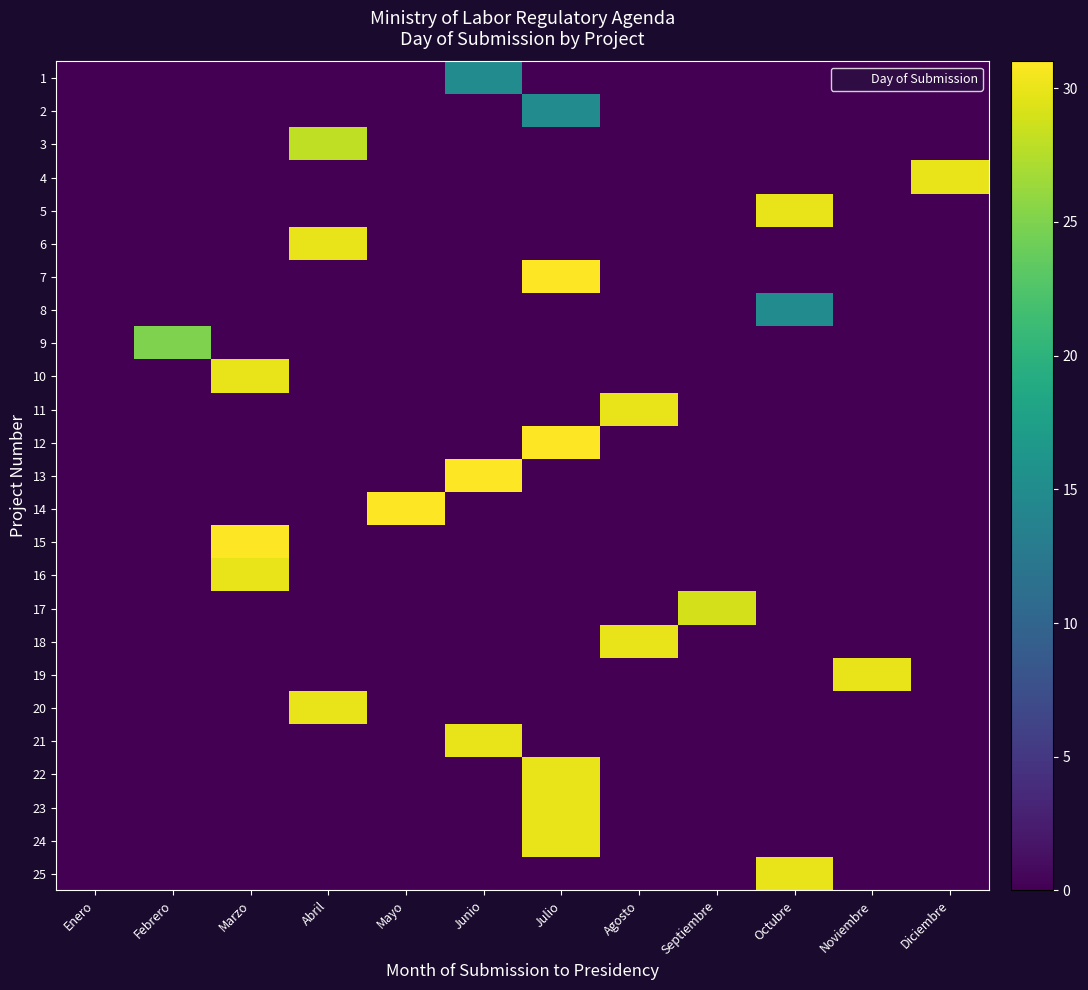

Reading left to right, what are all the values shown in this chart?

1: Enero=0	Febrero=0	Marzo=0	Abril=0	Mayo=0	Junio=15	Julio=0	Agosto=0	Septiembre=0	Octubre=0	Noviembre=0	Diciembre=0
2: Enero=0	Febrero=0	Marzo=0	Abril=0	Mayo=0	Junio=0	Julio=15	Agosto=0	Septiembre=0	Octubre=0	Noviembre=0	Diciembre=0
3: Enero=0	Febrero=0	Marzo=0	Abril=28	Mayo=0	Junio=0	Julio=0	Agosto=0	Septiembre=0	Octubre=0	Noviembre=0	Diciembre=0
4: Enero=0	Febrero=0	Marzo=0	Abril=0	Mayo=0	Junio=0	Julio=0	Agosto=0	Septiembre=0	Octubre=0	Noviembre=0	Diciembre=30
5: Enero=0	Febrero=0	Marzo=0	Abril=0	Mayo=0	Junio=0	Julio=0	Agosto=0	Septiembre=0	Octubre=30	Noviembre=0	Diciembre=0
6: Enero=0	Febrero=0	Marzo=0	Abril=30	Mayo=0	Junio=0	Julio=0	Agosto=0	Septiembre=0	Octubre=0	Noviembre=0	Diciembre=0
7: Enero=0	Febrero=0	Marzo=0	Abril=0	Mayo=0	Junio=0	Julio=31	Agosto=0	Septiembre=0	Octubre=0	Noviembre=0	Diciembre=0
8: Enero=0	Febrero=0	Marzo=0	Abril=0	Mayo=0	Junio=0	Julio=0	Agosto=0	Septiembre=0	Octubre=15	Noviembre=0	Diciembre=0
9: Enero=0	Febrero=25	Marzo=0	Abril=0	Mayo=0	Junio=0	Julio=0	Agosto=0	Septiembre=0	Octubre=0	Noviembre=0	Diciembre=0
10: Enero=0	Febrero=0	Marzo=30	Abril=0	Mayo=0	Junio=0	Julio=0	Agosto=0	Septiembre=0	Octubre=0	Noviembre=0	Diciembre=0
11: Enero=0	Febrero=0	Marzo=0	Abril=0	Mayo=0	Junio=0	Julio=0	Agosto=30	Septiembre=0	Octubre=0	Noviembre=0	Diciembre=0
12: Enero=0	Febrero=0	Marzo=0	Abril=0	Mayo=0	Junio=0	Julio=31	Agosto=0	Septiembre=0	Octubre=0	Noviembre=0	Diciembre=0
13: Enero=0	Febrero=0	Marzo=0	Abril=0	Mayo=0	Junio=31	Julio=0	Agosto=0	Septiembre=0	Octubre=0	Noviembre=0	Diciembre=0
14: Enero=0	Febrero=0	Marzo=0	Abril=0	Mayo=31	Junio=0	Julio=0	Agosto=0	Septiembre=0	Octubre=0	Noviembre=0	Diciembre=0
15: Enero=0	Febrero=0	Marzo=31	Abril=0	Mayo=0	Junio=0	Julio=0	Agosto=0	Septiembre=0	Octubre=0	Noviembre=0	Diciembre=0
16: Enero=0	Febrero=0	Marzo=30	Abril=0	Mayo=0	Junio=0	Julio=0	Agosto=0	Septiembre=0	Octubre=0	Noviembre=0	Diciembre=0
17: Enero=0	Febrero=0	Marzo=0	Abril=0	Mayo=0	Junio=0	Julio=0	Agosto=0	Septiembre=29	Octubre=0	Noviembre=0	Diciembre=0
18: Enero=0	Febrero=0	Marzo=0	Abril=0	Mayo=0	Junio=0	Julio=0	Agosto=30	Septiembre=0	Octubre=0	Noviembre=0	Diciembre=0
19: Enero=0	Febrero=0	Marzo=0	Abril=0	Mayo=0	Junio=0	Julio=0	Agosto=0	Septiembre=0	Octubre=0	Noviembre=30	Diciembre=0
20: Enero=0	Febrero=0	Marzo=0	Abril=30	Mayo=0	Junio=0	Julio=0	Agosto=0	Septiembre=0	Octubre=0	Noviembre=0	Diciembre=0
21: Enero=0	Febrero=0	Marzo=0	Abril=0	Mayo=0	Junio=30	Julio=0	Agosto=0	Septiembre=0	Octubre=0	Noviembre=0	Diciembre=0
22: Enero=0	Febrero=0	Marzo=0	Abril=0	Mayo=0	Junio=0	Julio=30	Agosto=0	Septiembre=0	Octubre=0	Noviembre=0	Diciembre=0
23: Enero=0	Febrero=0	Marzo=0	Abril=0	Mayo=0	Junio=0	Julio=30	Agosto=0	Septiembre=0	Octubre=0	Noviembre=0	Diciembre=0
24: Enero=0	Febrero=0	Marzo=0	Abril=0	Mayo=0	Junio=0	Julio=30	Agosto=0	Septiembre=0	Octubre=0	Noviembre=0	Diciembre=0
25: Enero=0	Febrero=0	Marzo=0	Abril=0	Mayo=0	Junio=0	Julio=0	Agosto=0	Septiembre=0	Octubre=30	Noviembre=0	Diciembre=0